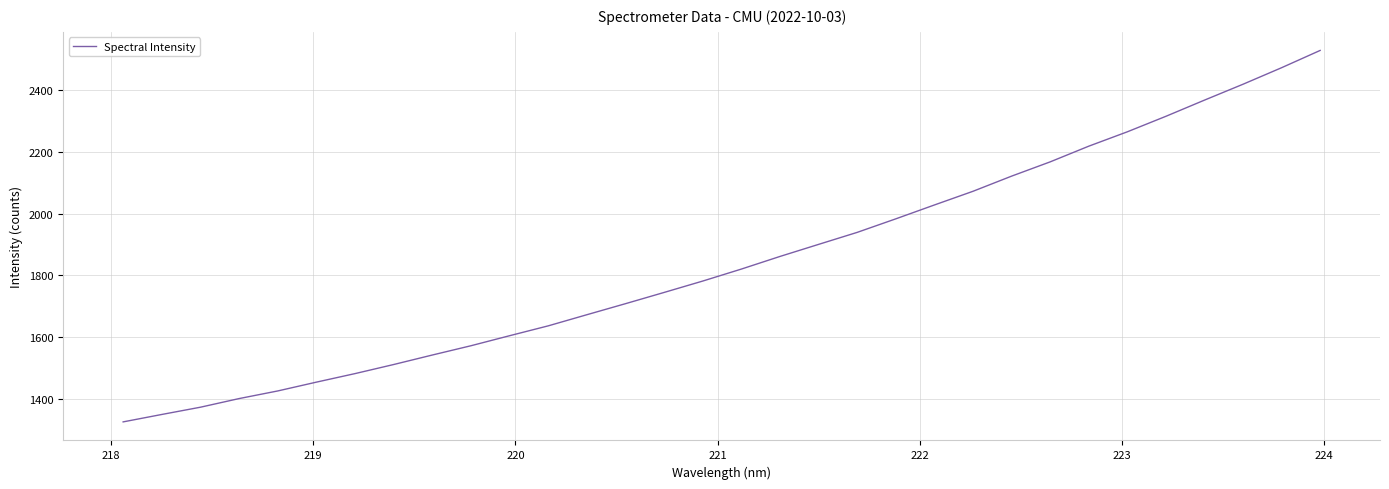

What is the difference between the maximum and minimum values?

1202.1